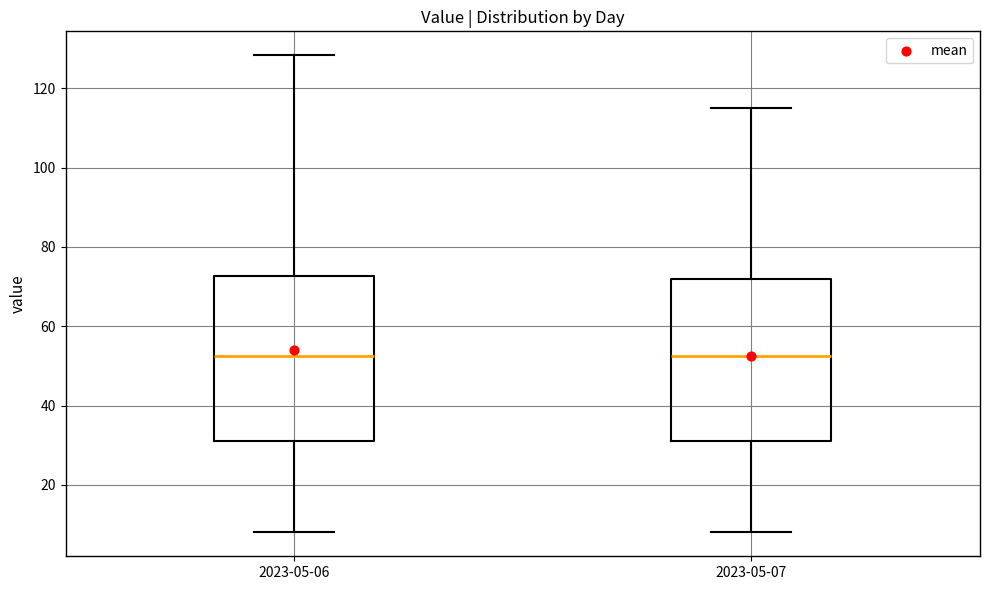

Where does the upper whisker of the box for 2023-05-07 end on the y-axis? The values are not printed on the chart, so give them approximately, as read against the axis.

116